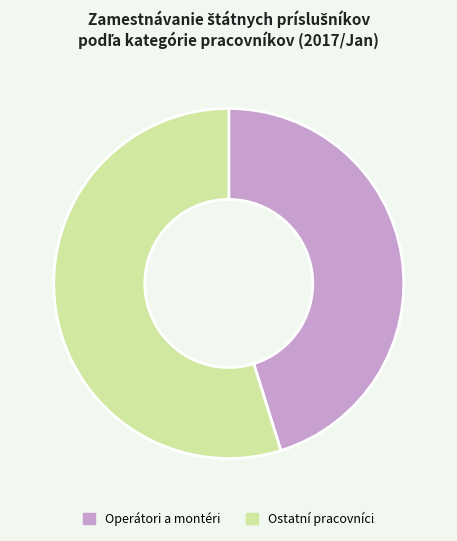

Rank the categories by value from lowest to highest.

Operátori a montéri, Ostatní pracovníci